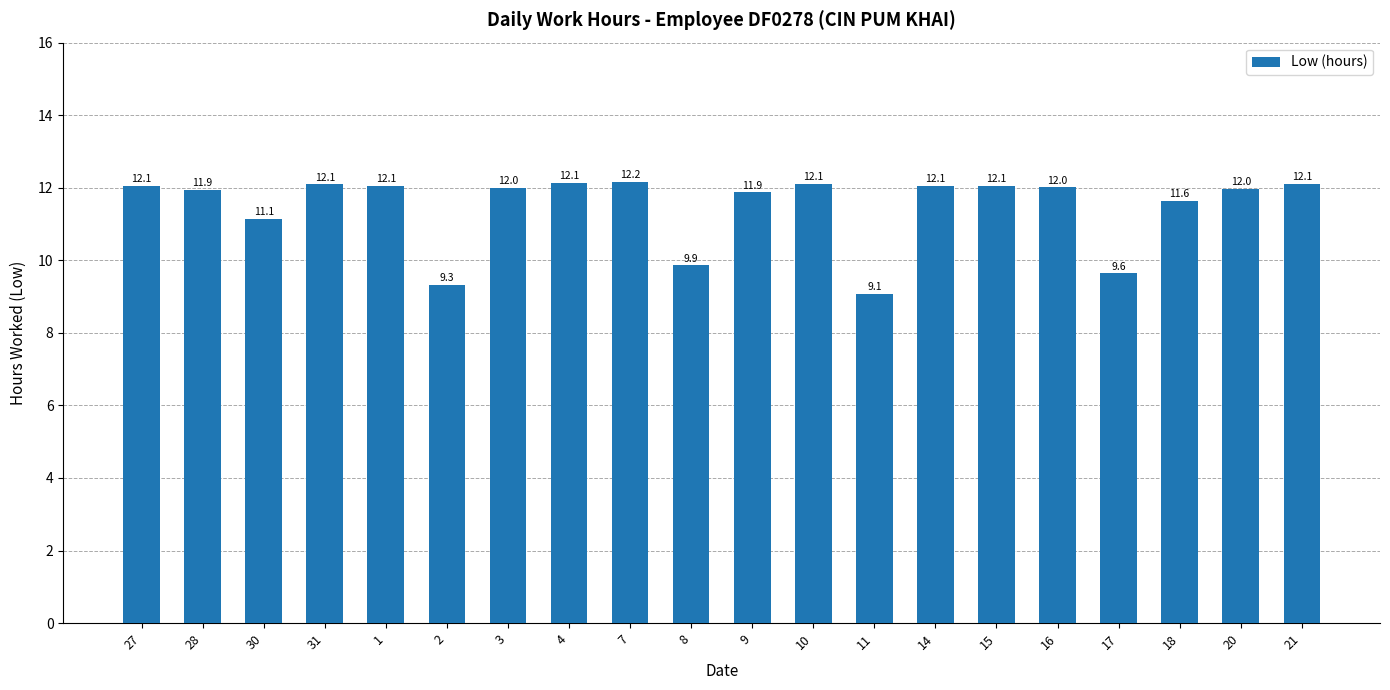

Reading right to left, extract all data points from this chart.

12.1	12.0	11.6	9.6	12.0	12.1	12.1	9.1	12.1	11.9	9.9	12.2	12.1	12.0	9.3	12.1	12.1	11.1	11.9	12.1